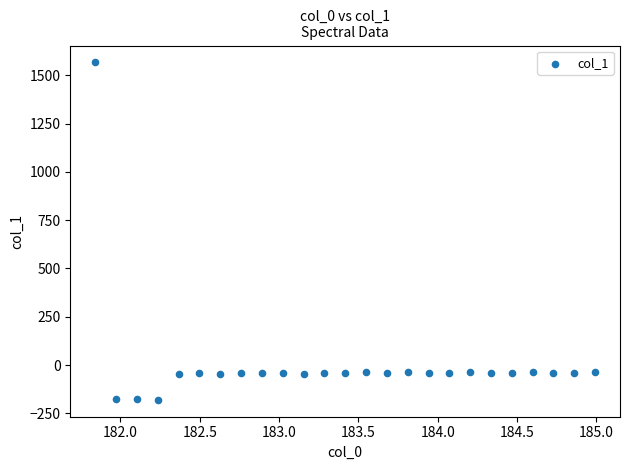

What is the range of Y values (max minus min)?

1746.5